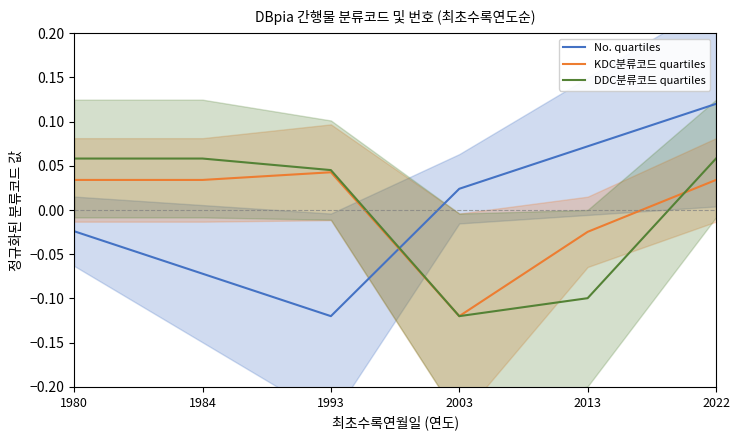

Which category has the highest value across all series?

2022